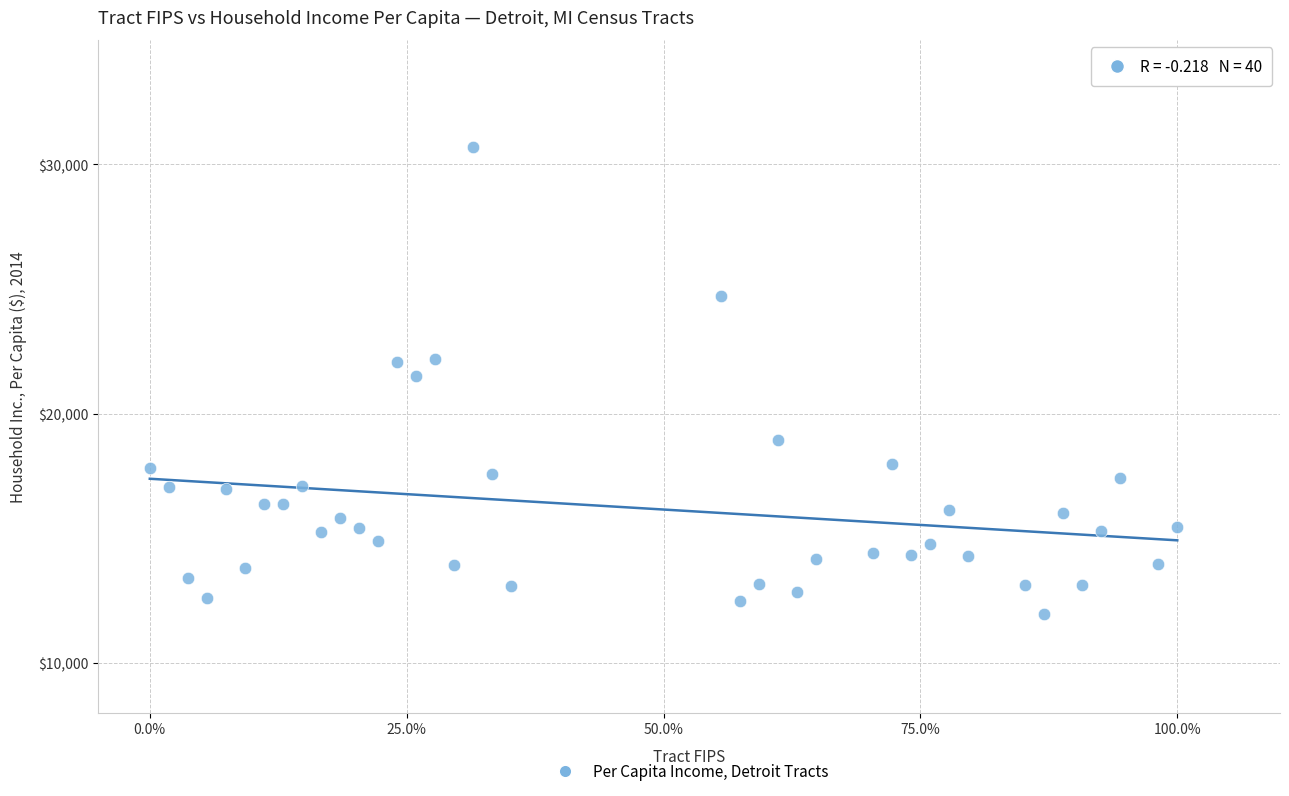

What is the range of Y values (max minus min)?

18735